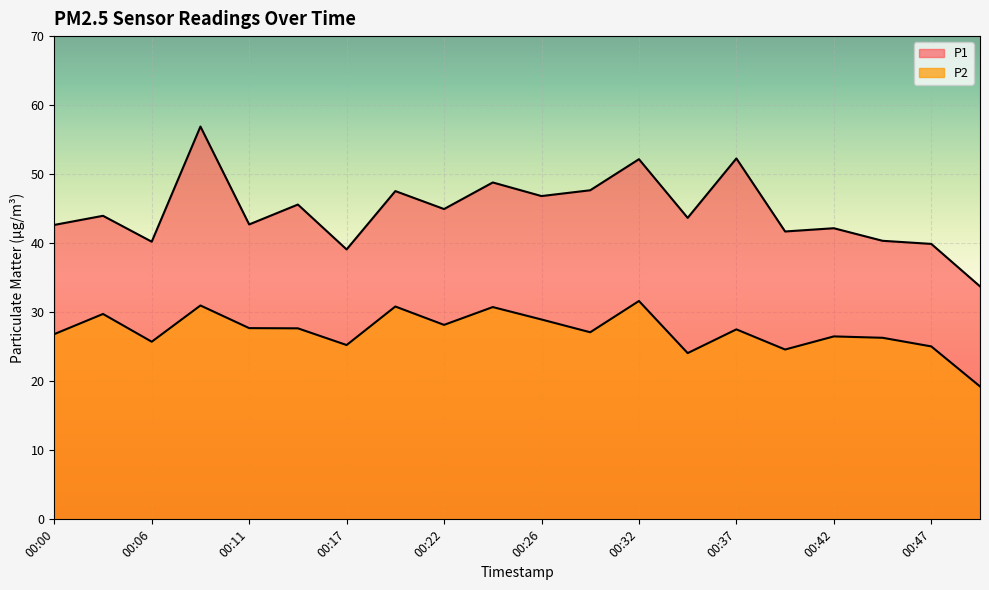

Reading left to right, what are all the values shown in this chart?

P1: 00:00=42.6	00:03=44.0	00:06=40.2	00:09=56.9	00:11=42.7	00:14=45.6	00:17=39.1	00:19=47.5	00:22=45.0	00:24=48.8	00:26=46.8	00:29=47.7	00:32=52.2	00:34=43.7	00:37=52.3	00:39=41.7	00:42=42.2	00:44=40.4	00:47=39.9	00:49=33.8
P2: 00:00=26.8	00:03=29.8	00:06=25.7	00:09=31.0	00:11=27.7	00:14=27.7	00:17=25.2	00:19=30.8	00:22=28.2	00:24=30.8	00:26=28.9	00:29=27.1	00:32=31.6	00:34=24.1	00:37=27.5	00:39=24.6	00:42=26.5	00:44=26.3	00:47=25.1	00:49=19.2